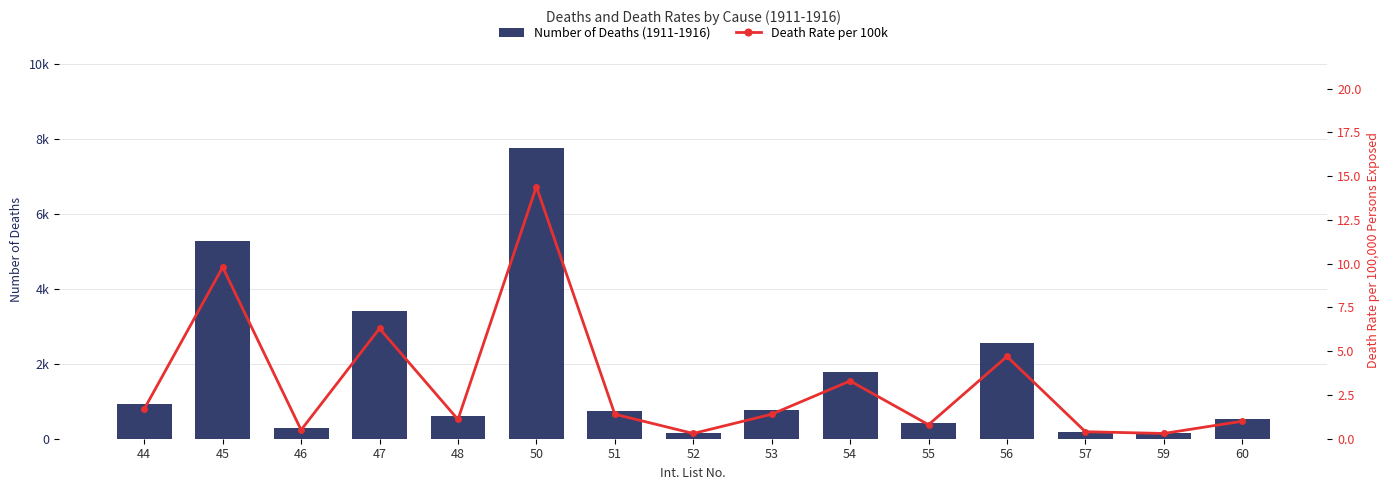

What is the value of the Number of Deaths (1911-1916) bar at the 15th from the left?

519.0